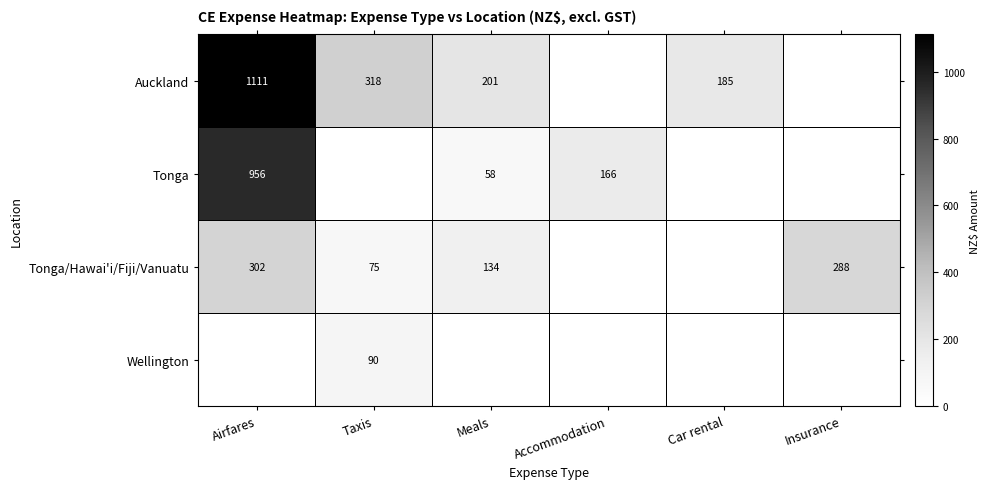

True or false: Auckland has a value of 97 at Meals.

False